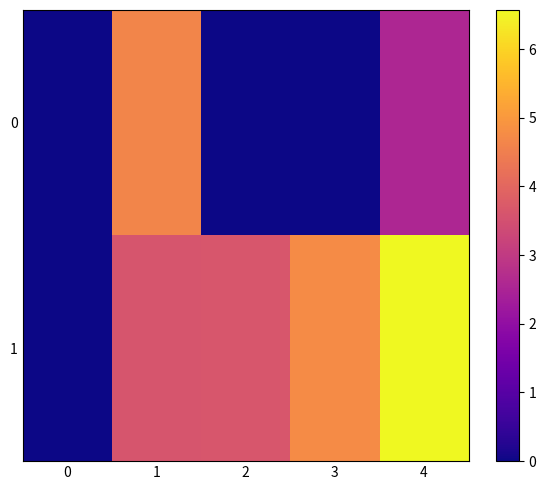

At how many categories does at least one series exceed 4?

3